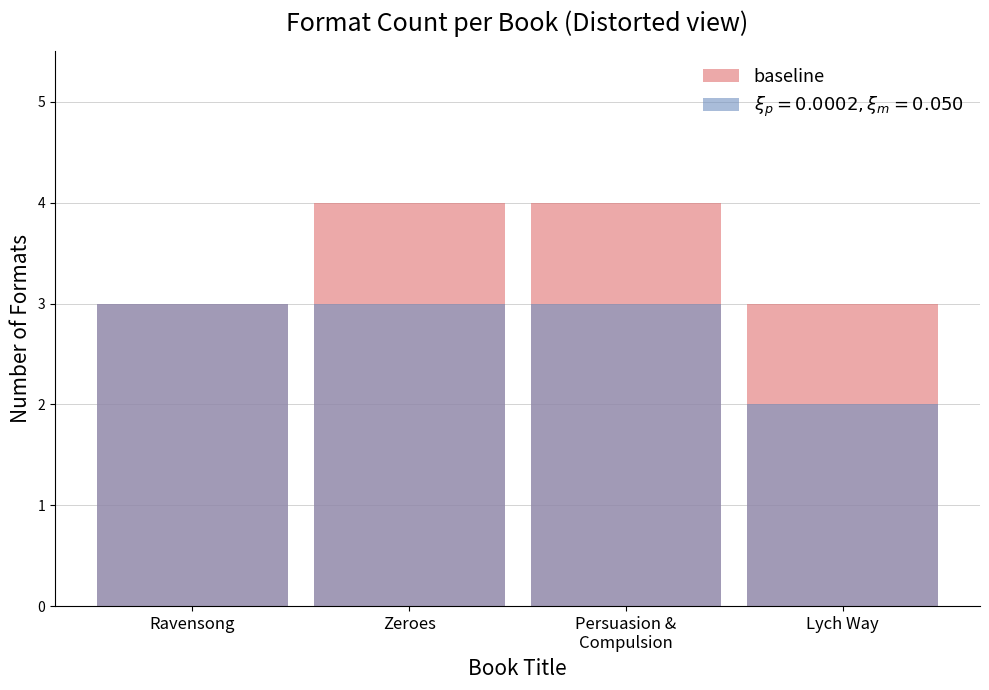

The value at Zeroes is 7. True or false?

False